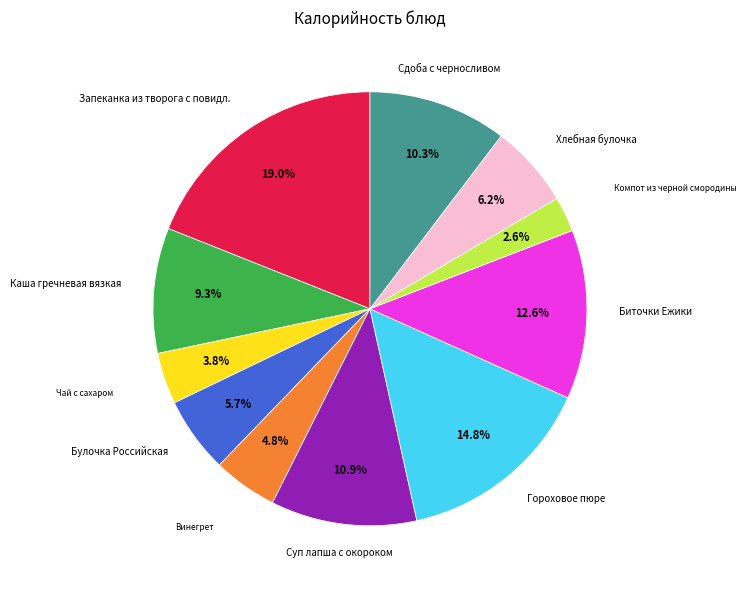

To the nearest percent, what is the difference between the Компот из черной смородины and Сдоба с черносливом slice percentages?

8%